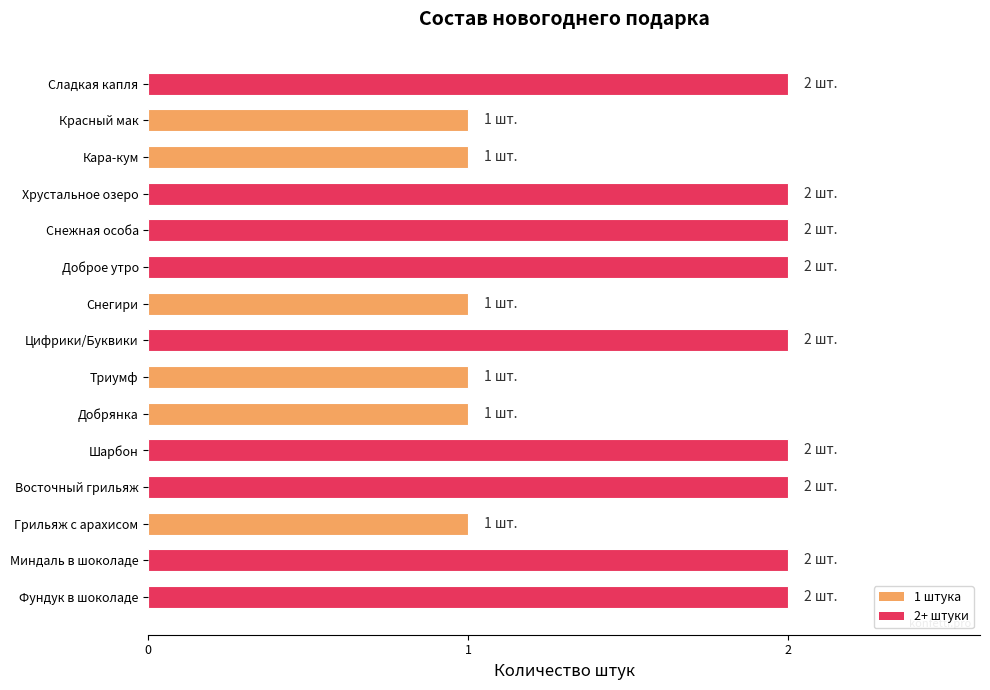

Approximately how many times larger is the value at Фундук в шоколаде compared to Восточный грильяж?

1.0